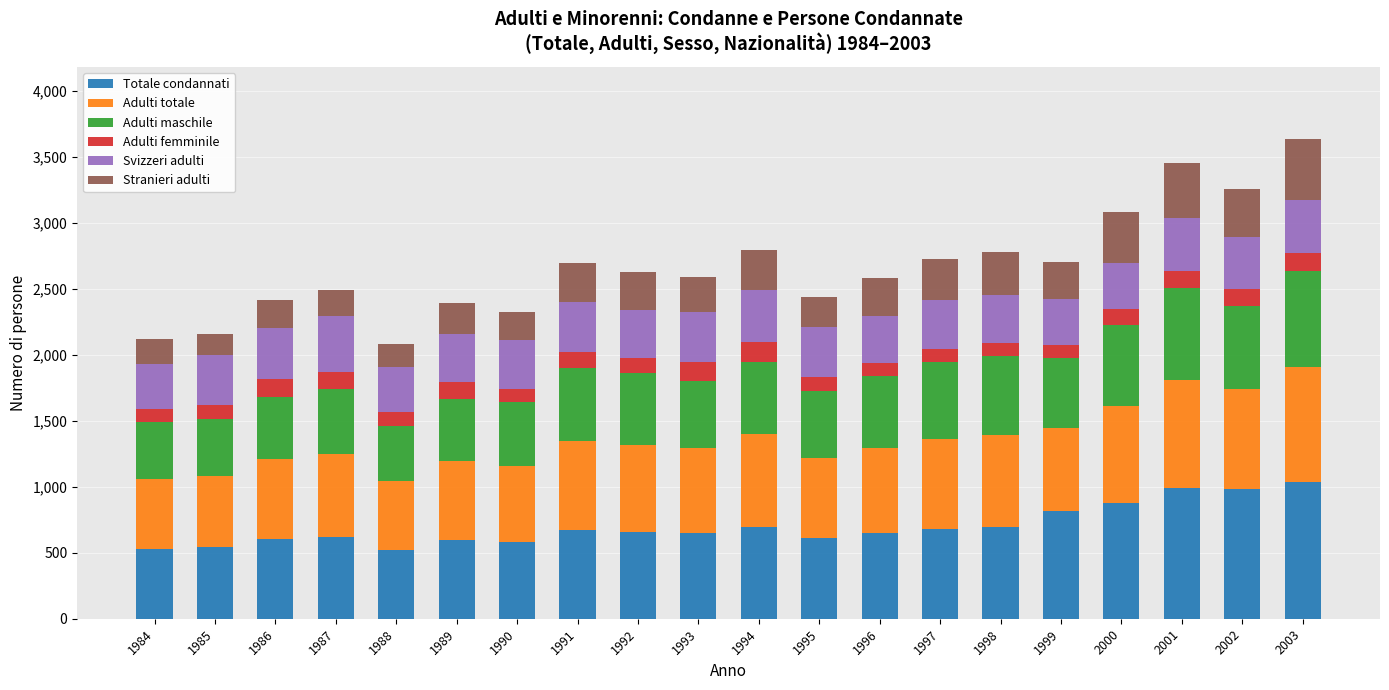

What is the average value of the Totale condannati series?

700